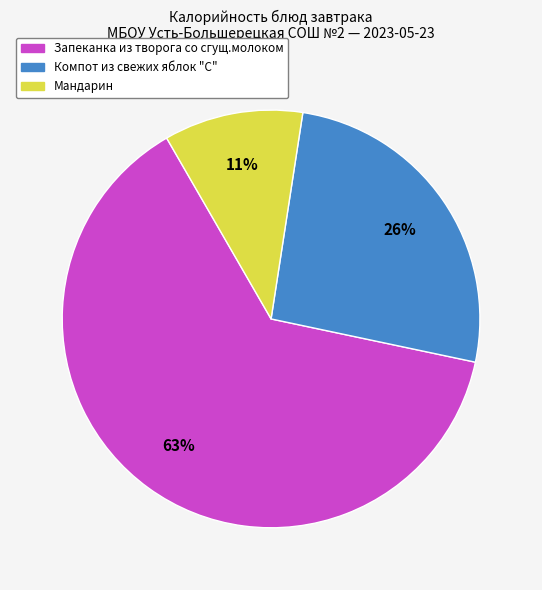

Between Мандарин and Компот из свежих яблок "С", which is larger?

Компот из свежих яблок "С"